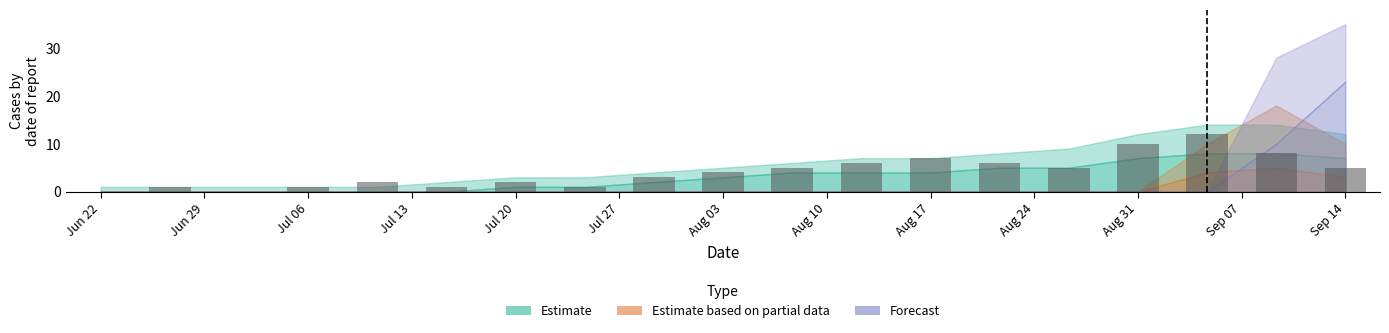

What is the maximum value shown in the chart?

12